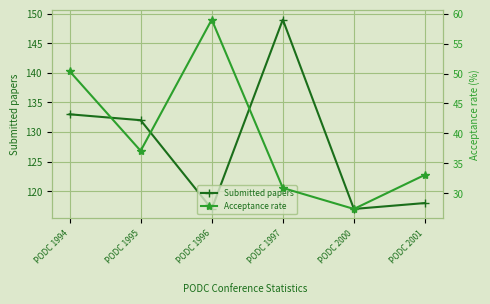

Reading left to right, extract all data points from this chart.

Submitted papers: PODC 1994=133.0	PODC 1995=132.0	PODC 1996=117.0	PODC 1997=149.0	PODC 2000=117.0	PODC 2001=118.0
Acceptance rate: PODC 1994=50.4	PODC 1995=37.1	PODC 1996=59.0	PODC 1997=30.9	PODC 2000=27.4	PODC 2001=33.1